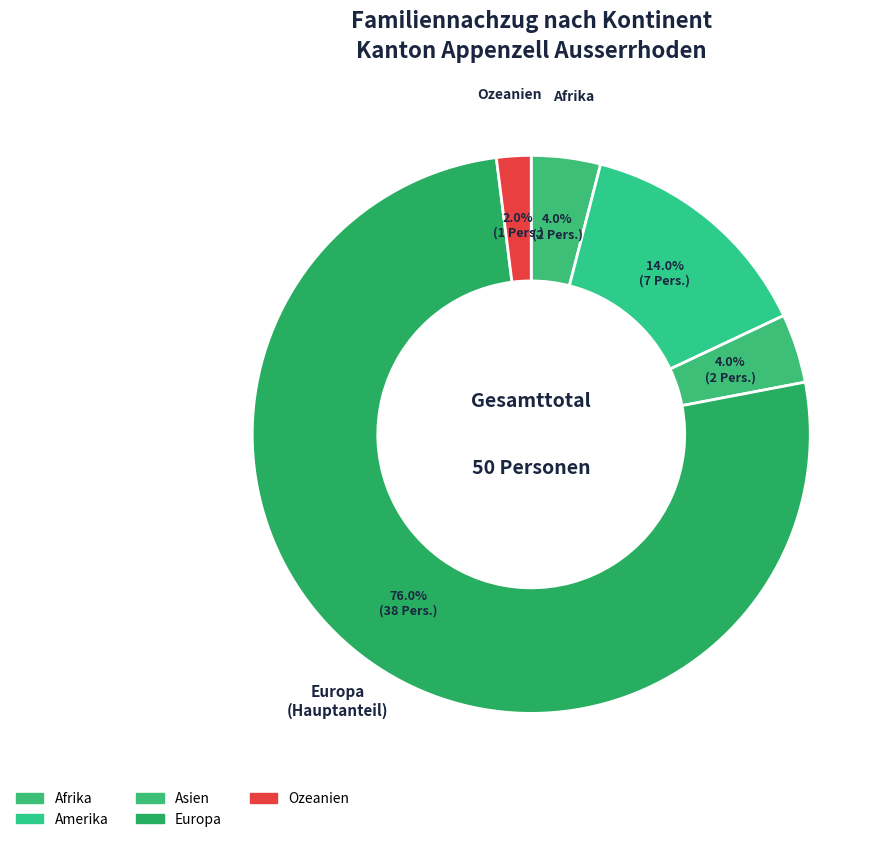

To the nearest percent, what percentage of the pie is Amerika?

14%